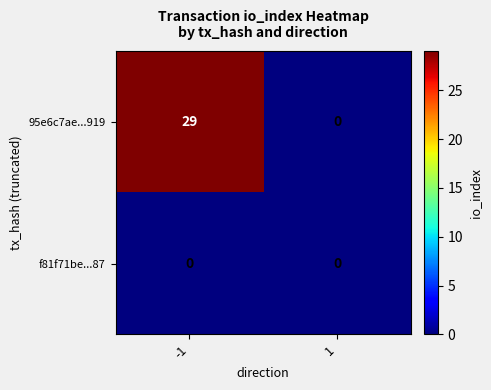

Which series has the widest spread of values?

95e6c7ae...919